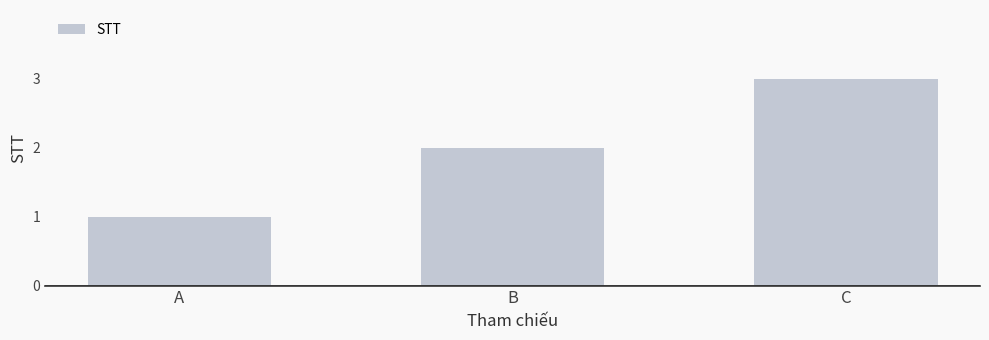

How many distinct data groups are displayed?

1